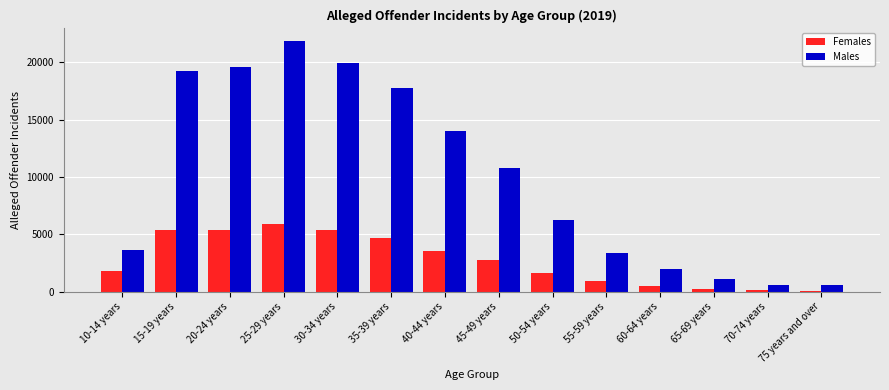

At which category does the chart reach its peak across all series?

25-29 years